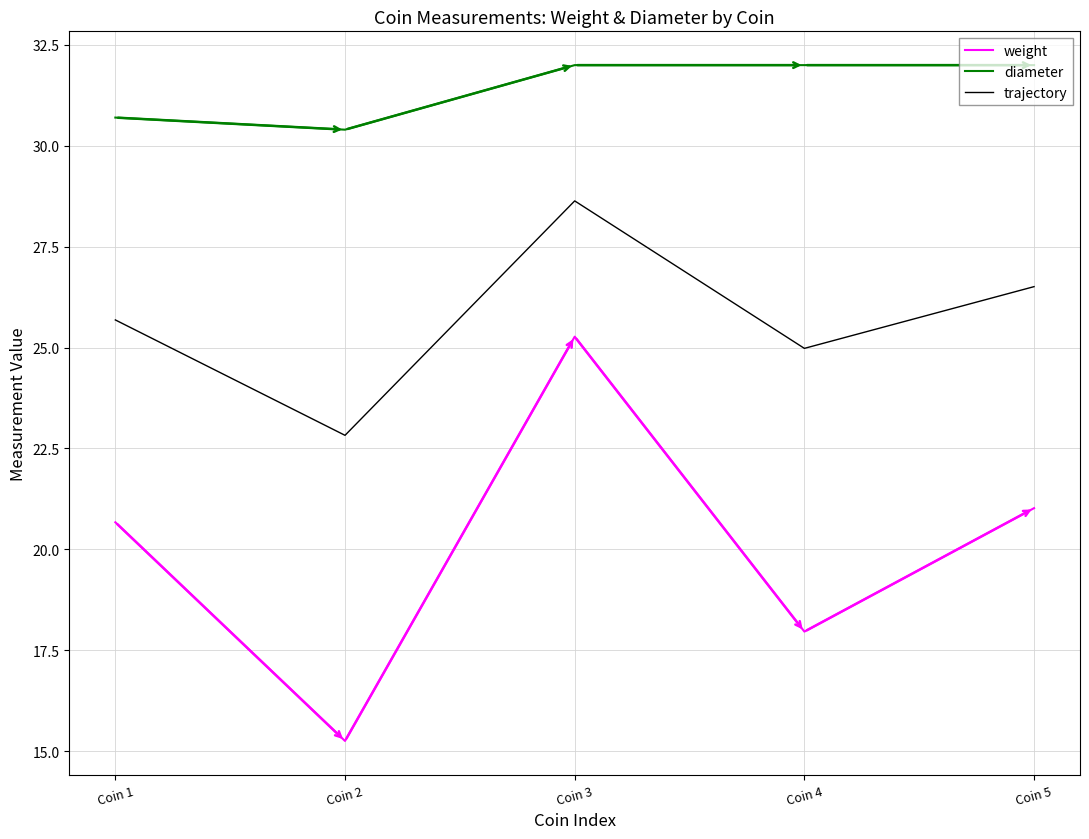

Where does the trajectory series first go above 25?

Coin 1